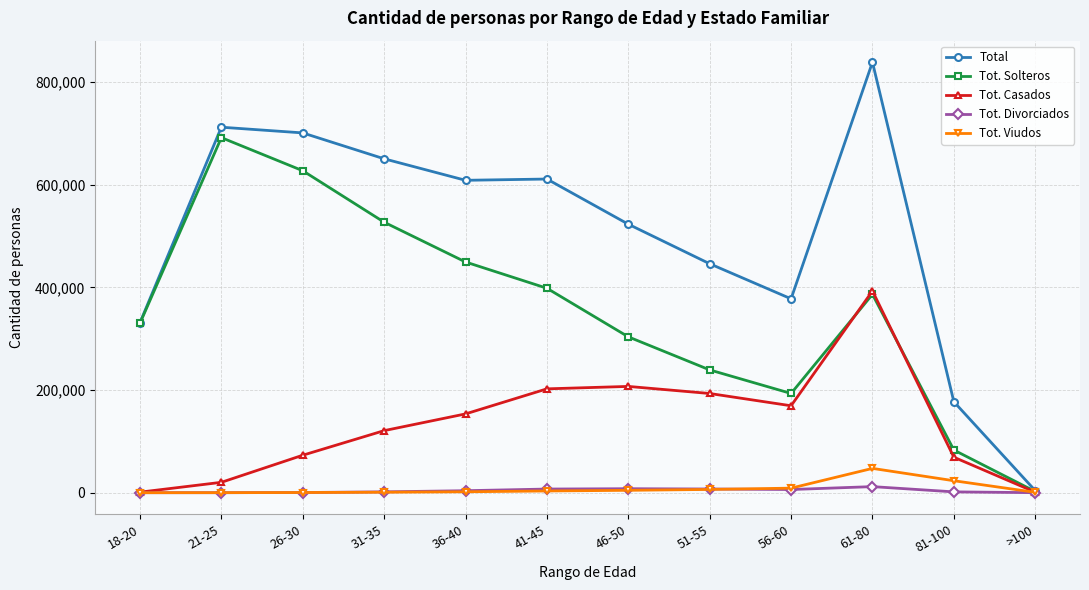

Between 18-20 and 51-55, which series saw the biggest shift?

Tot. Casados